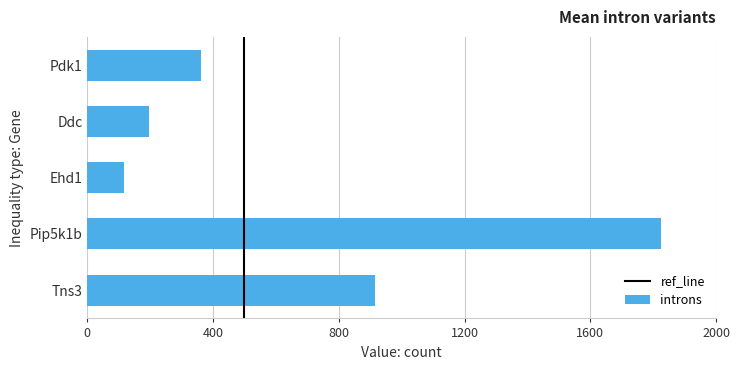

At which category does the chart reach its peak across all series?

Pip5k1b